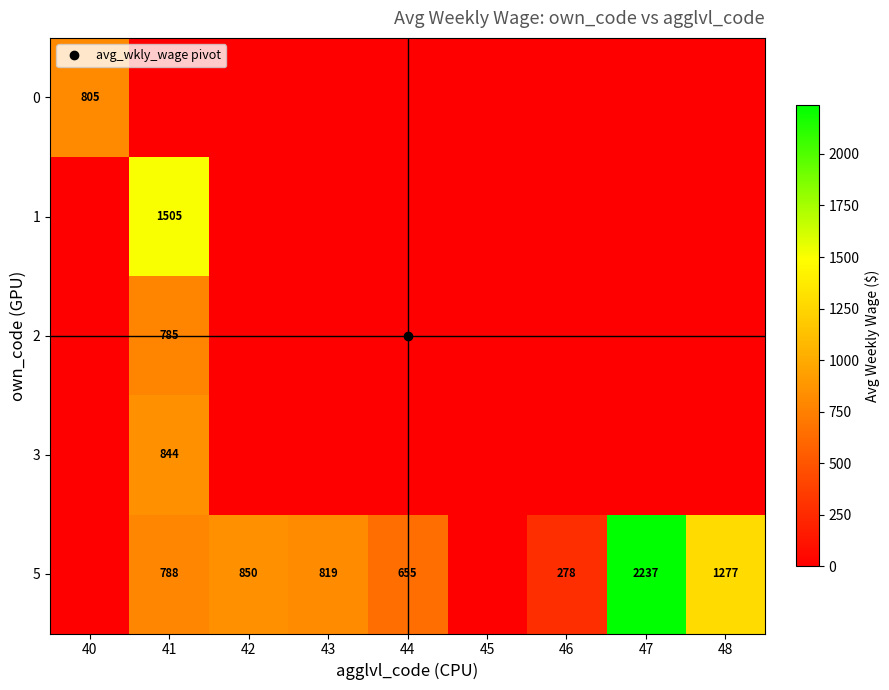

At which label does 0 reach its minimum?

41